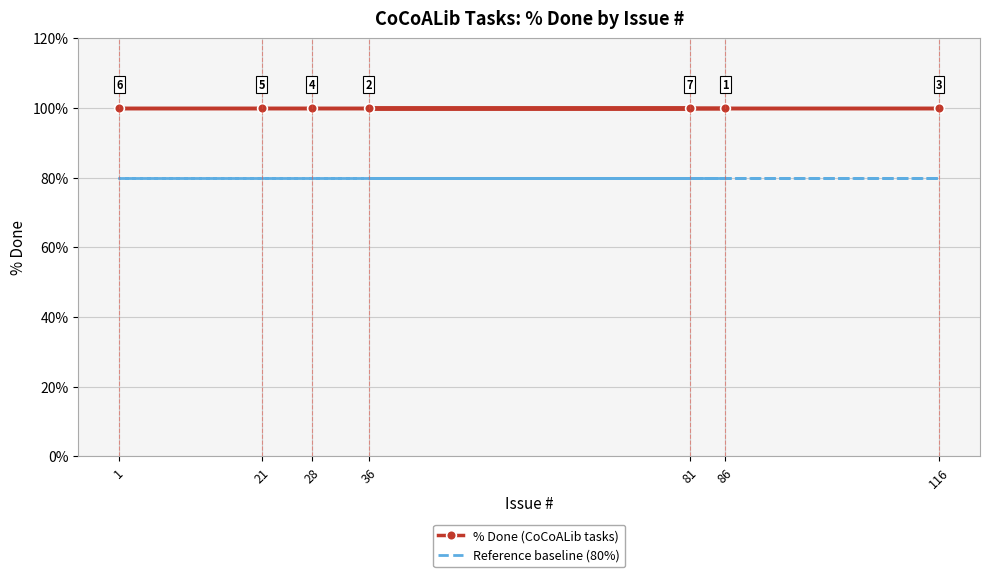

At which category is the sum across all series the highest?

86